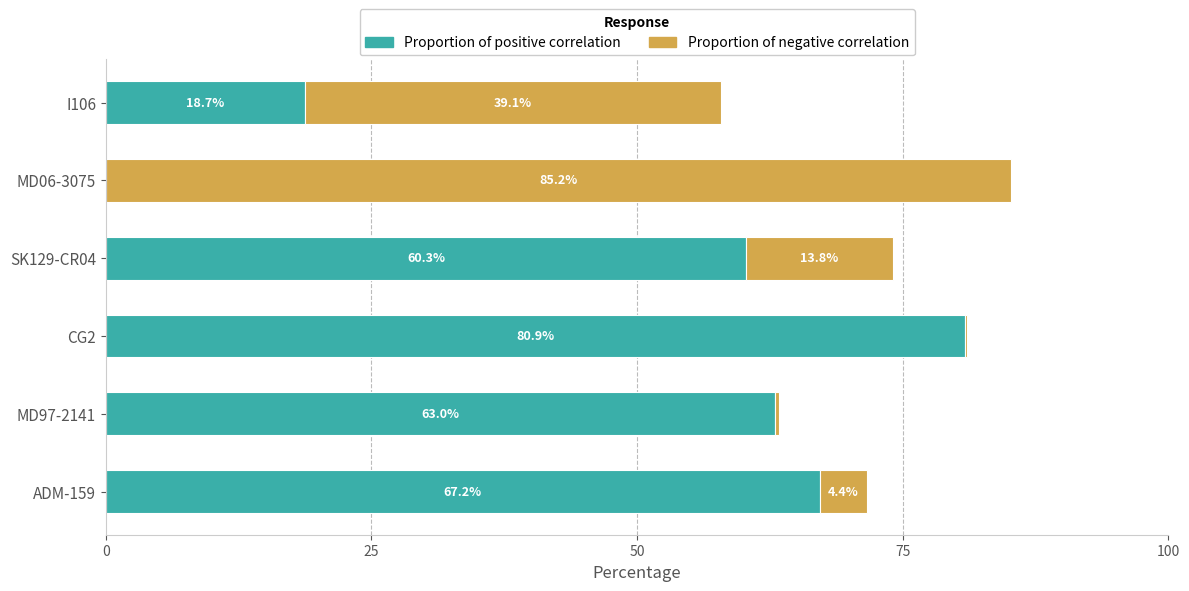

The value of Proportion of positive correlation at MD97-2141 is 37.1. True or false?

False